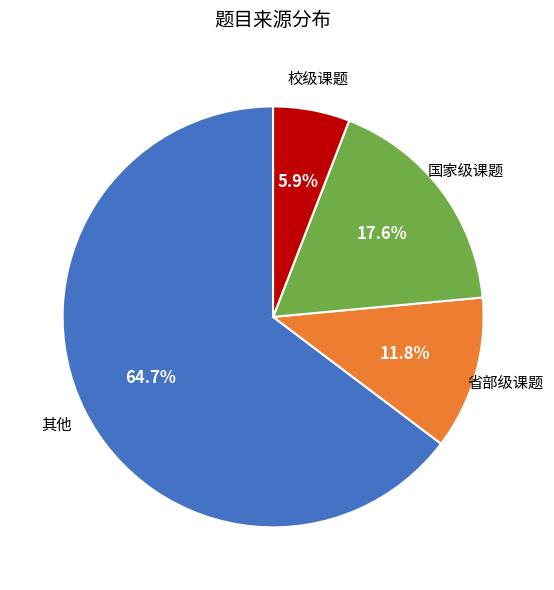

Is there any slice that represents more than half of the pie?

Yes